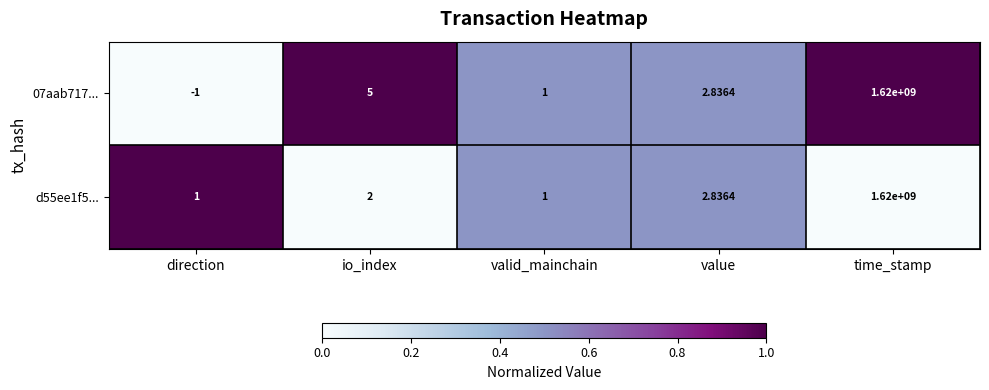

At which label is d55ee1f5... closest to 810000000?

value